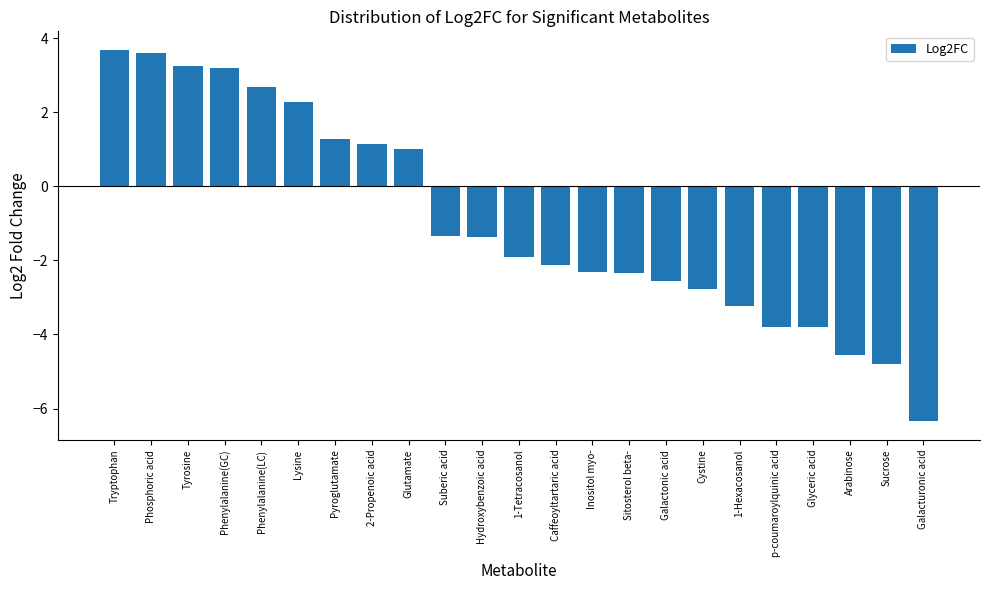

What is the greatest value displayed?

3.7